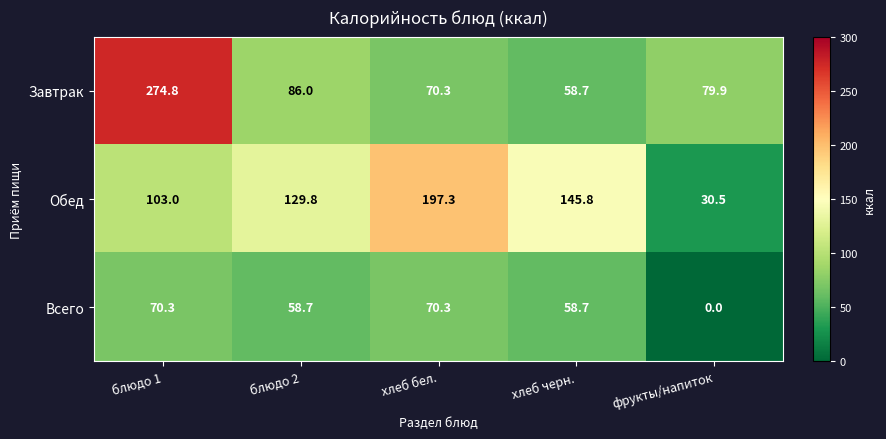

The Завтрак series shows 79.9 at фрукты/напиток. True or false?

True